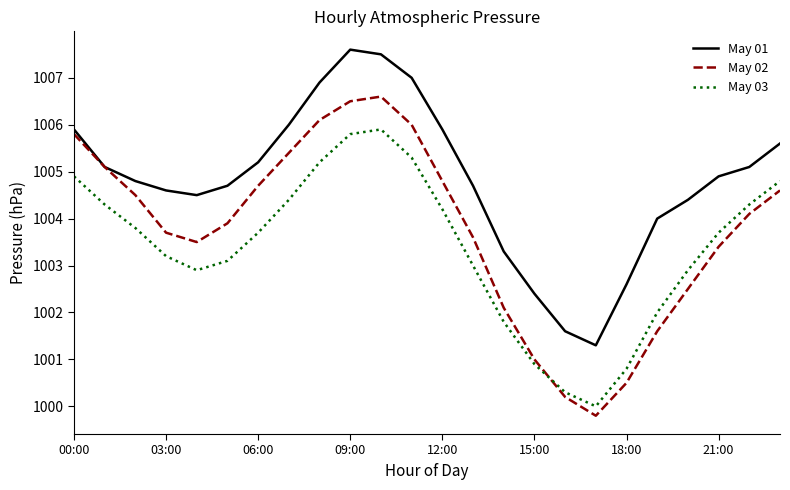

What is the smallest value displayed?

999.8